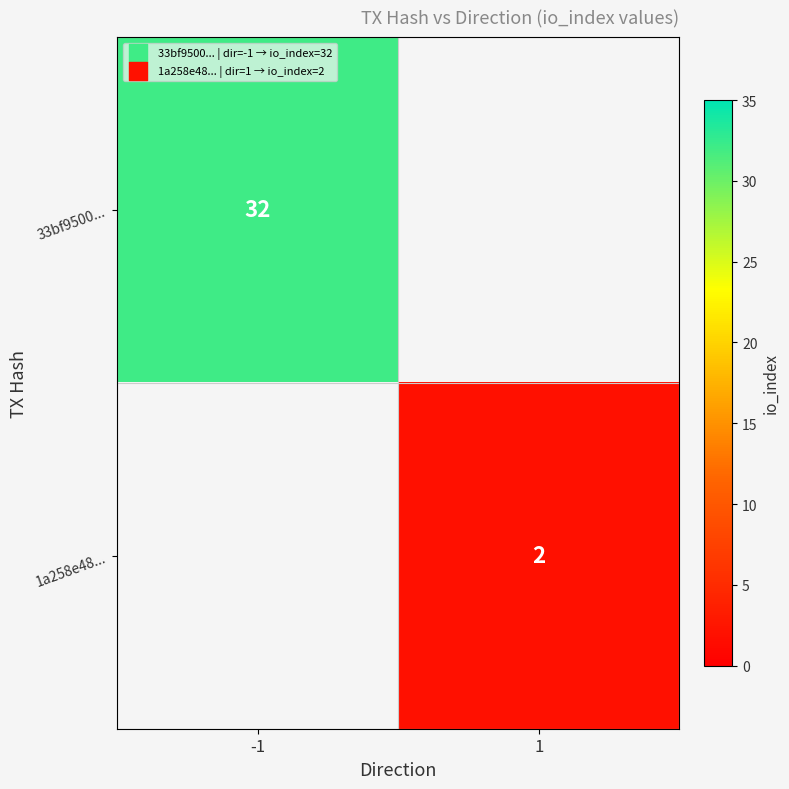

What is the greatest value displayed?

32.0